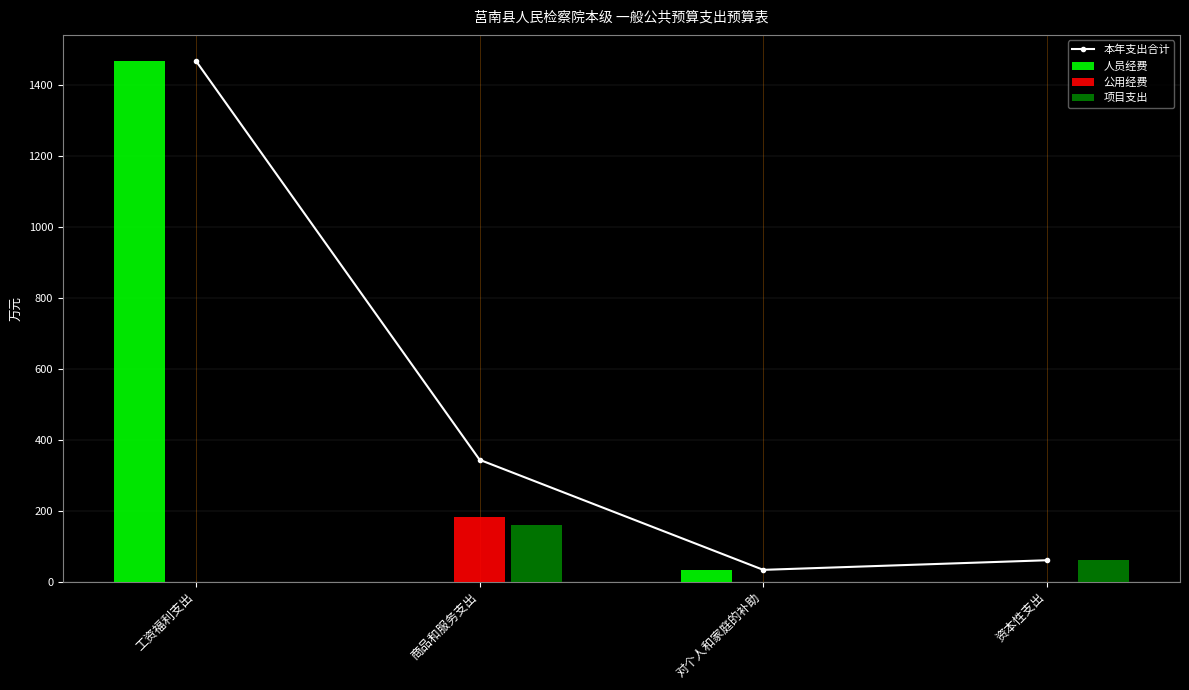

What is the sum of the 公用经费 values at 商品和服务支出 and 工资福利支出?

183.0